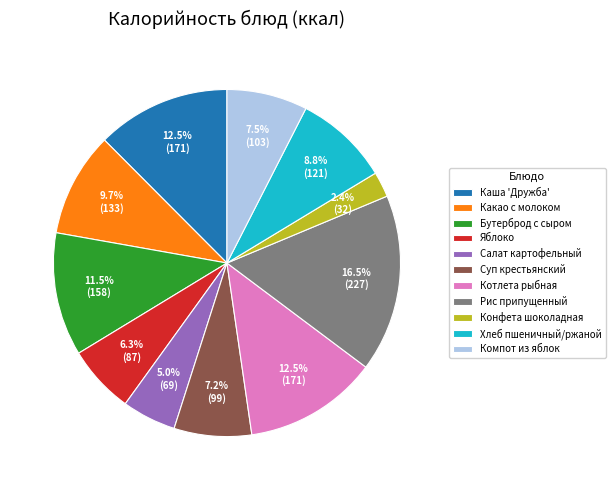

To the nearest percent, what is the average slice percentage?

9%